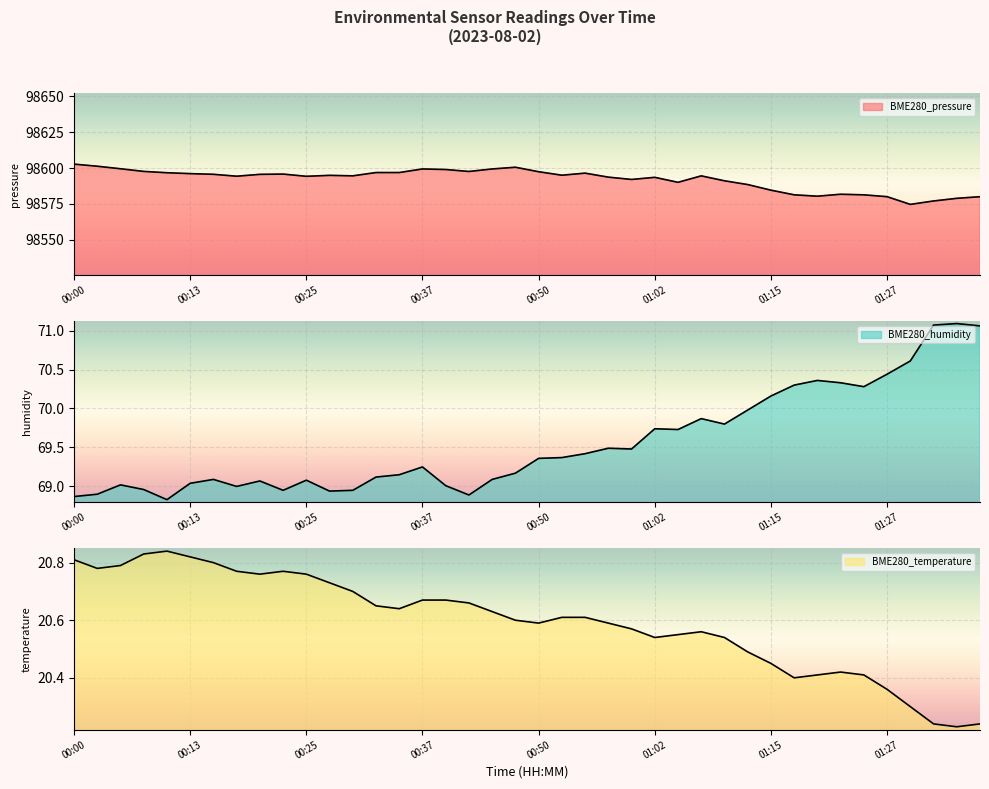

What is the difference between the maximum and minimum values in the BME280_temperature series?

0.6